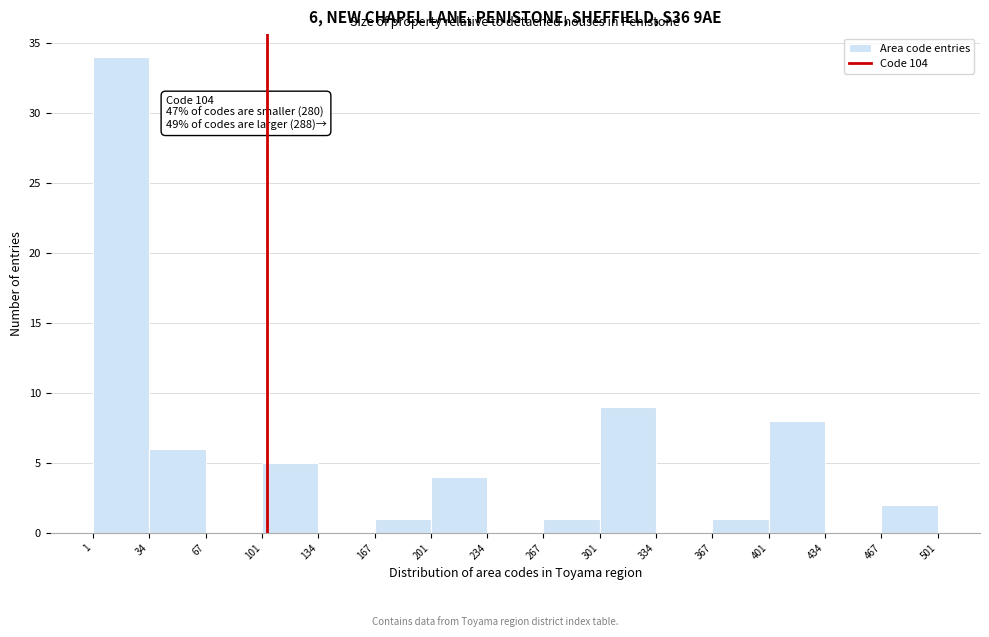

Which range on the x-axis has the tallest bar?

1 to 34